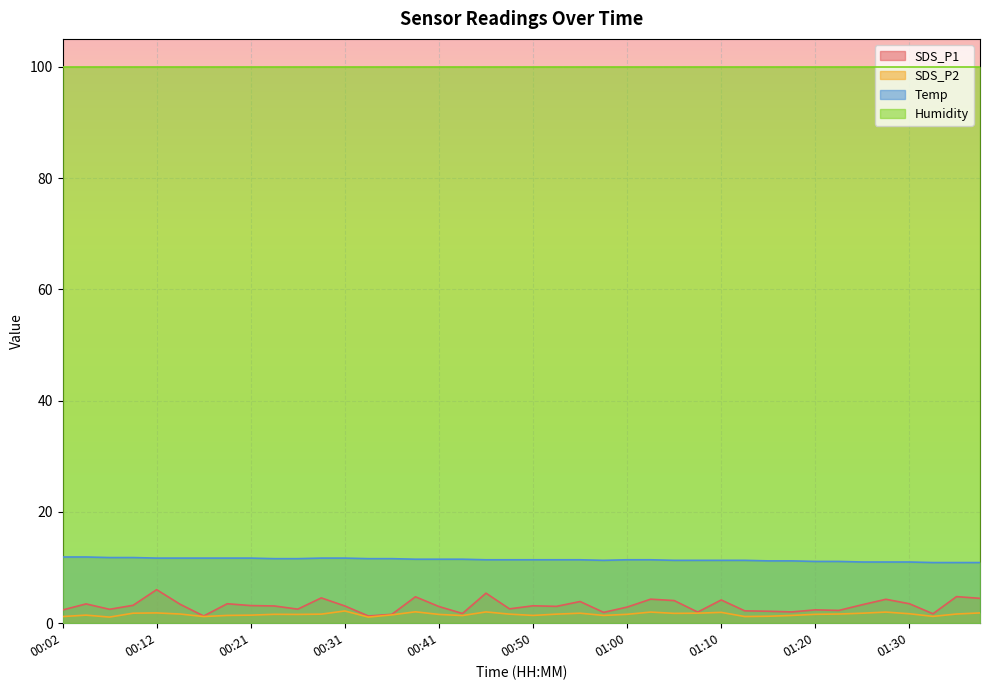

Read the SDS_P1 value at 01:15.

2.1